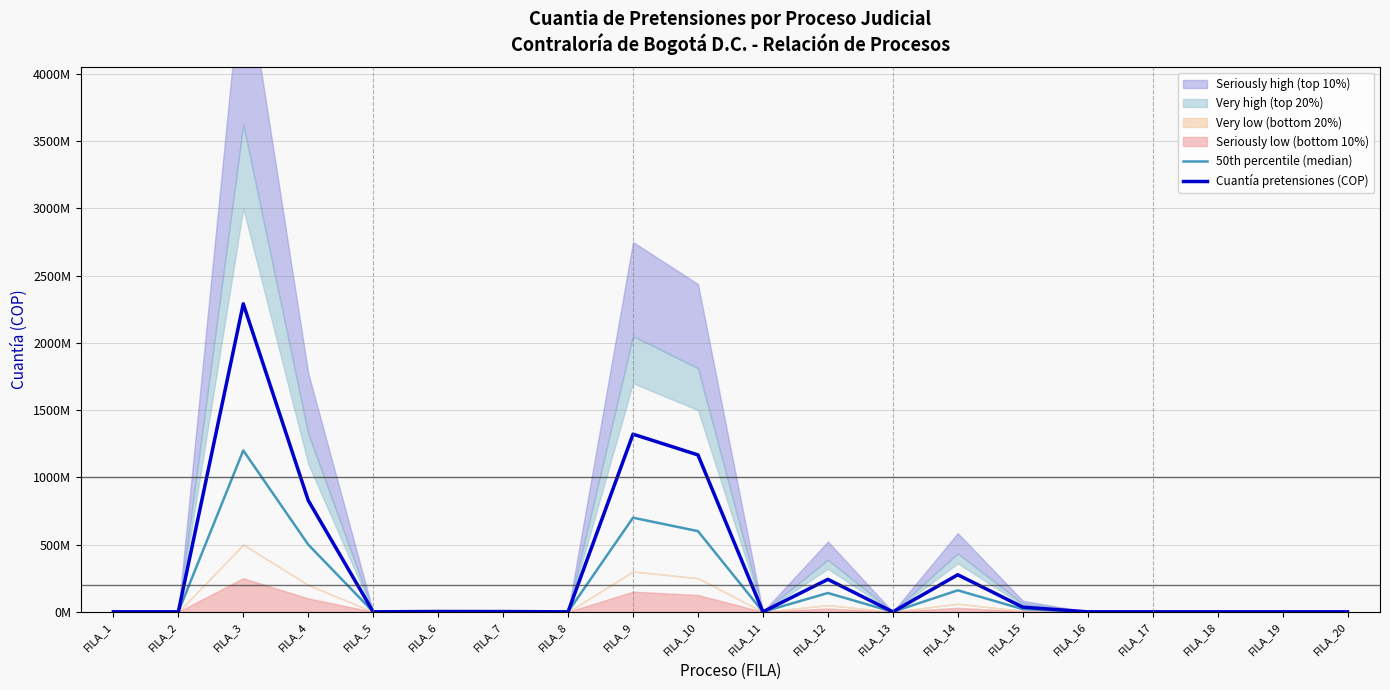

What is the sum of all Cuantía pretensiones (COP) values?

6164691653